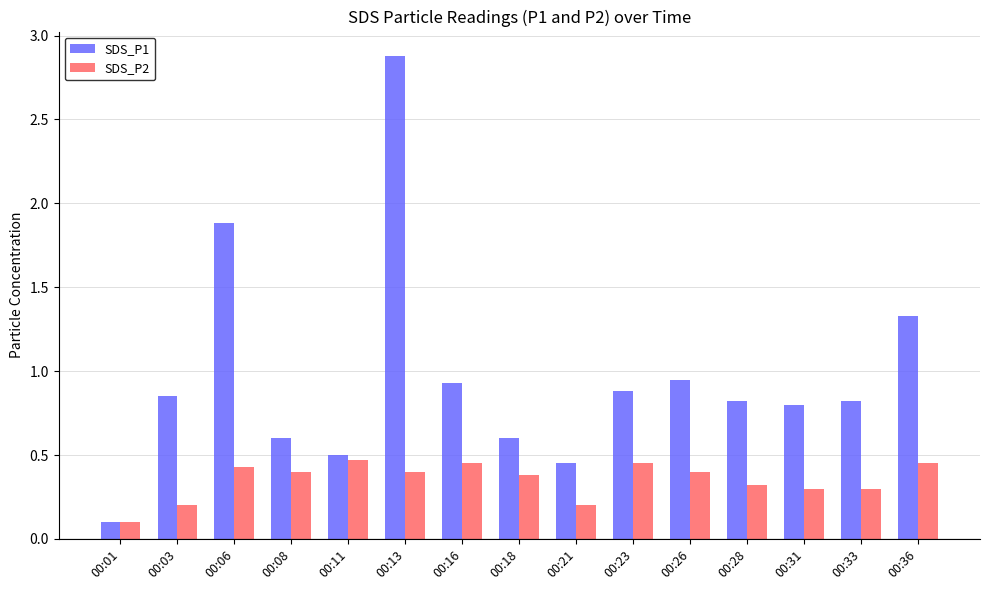

Is it true that SDS_P1 equals 0.3 at 00:21?

False